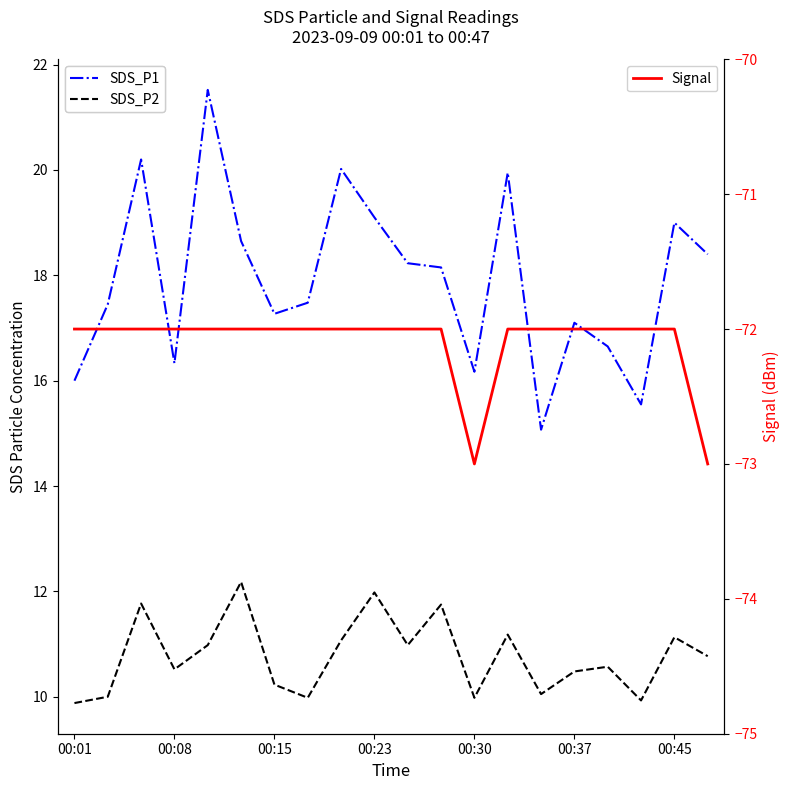

How many values in the SDS_P2 series are below 10?

4